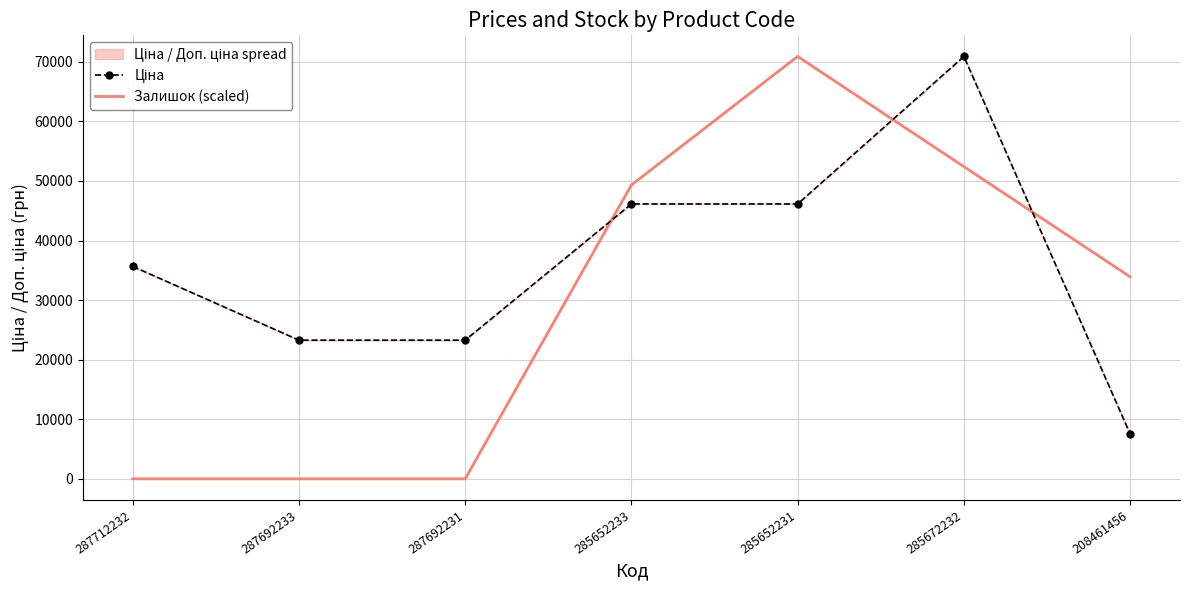

Is it true that Ціна equals 33876.5 at 287692231?

False